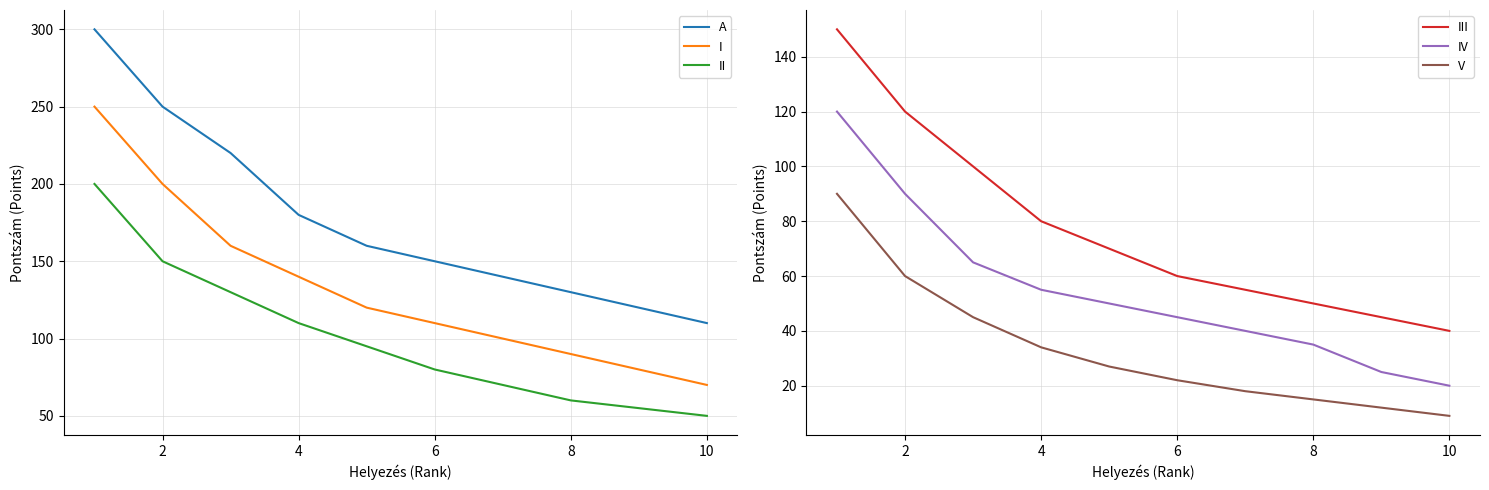

At which label does II reach its minimum?

10